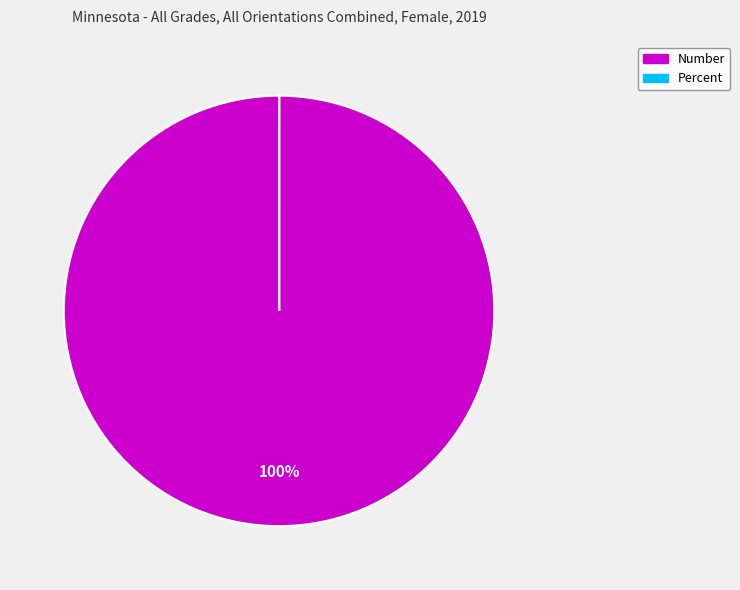

To the nearest percent, what is the difference between the largest and smallest slice percentages?

100%